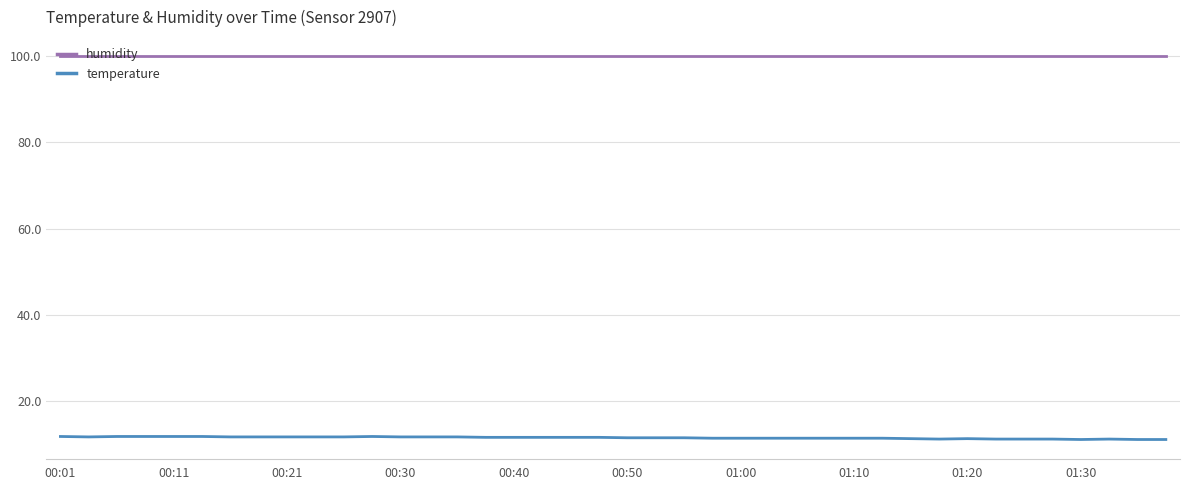

Rank the series by their maximum value, from lowest to highest.

temperature, humidity